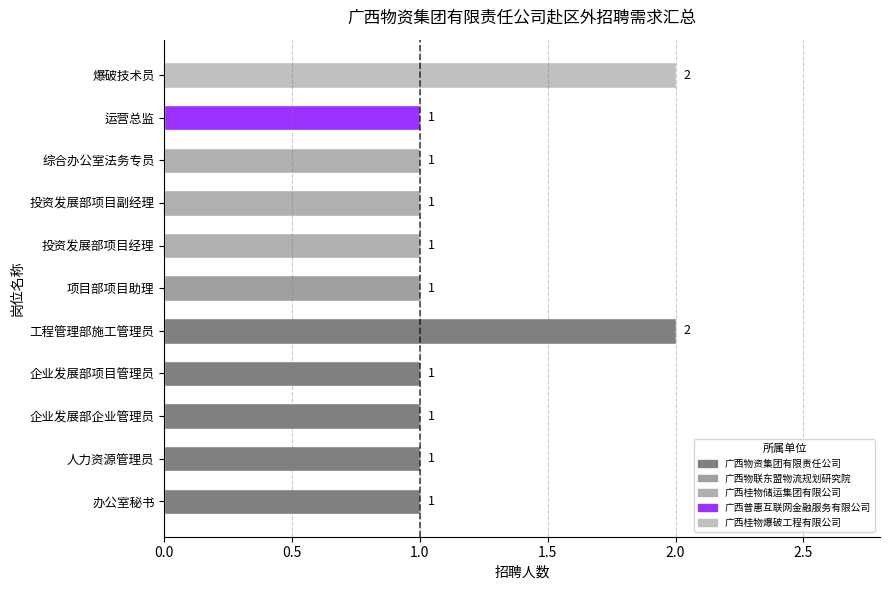

How many data points are above 1?

2